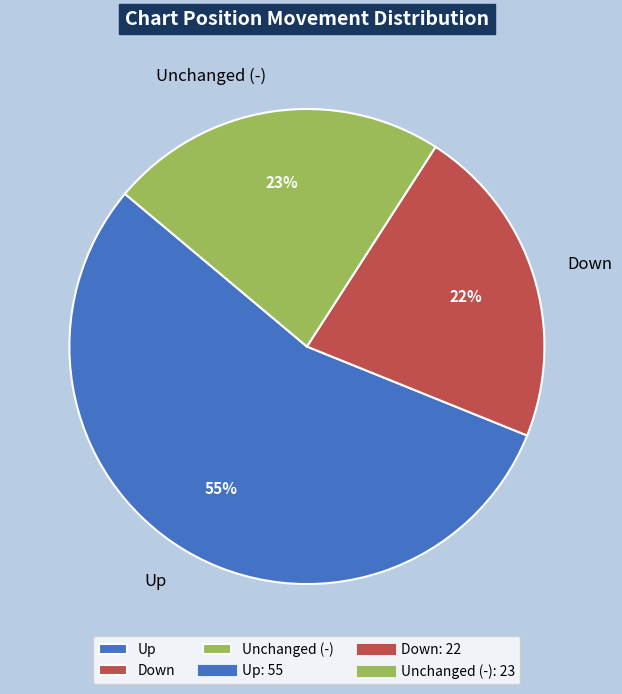

Does any single category account for the majority?

Yes